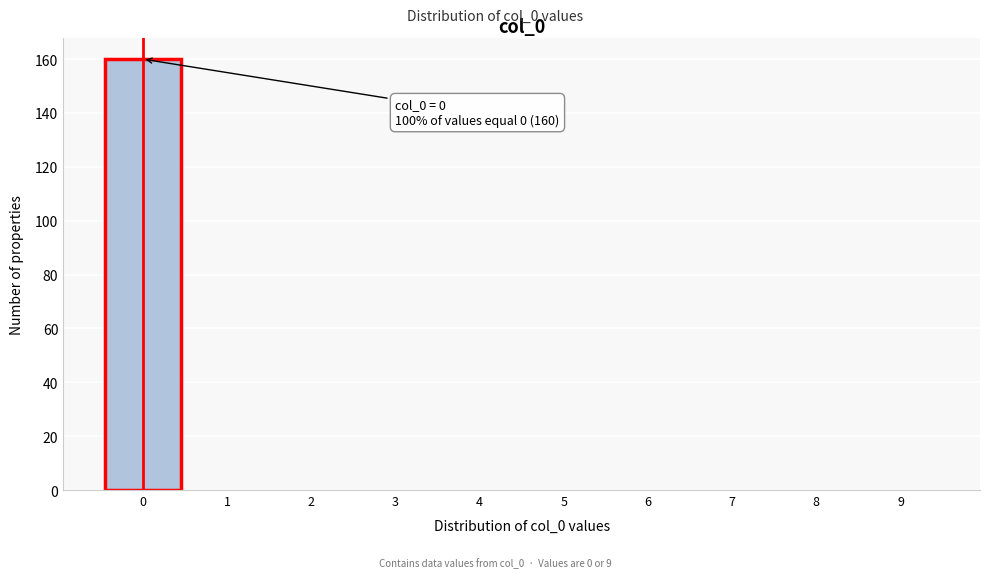

Reading left to right, transcribe all the data shown in this chart.

0=160	1=0	2=0	3=0	4=0	5=0	6=0	7=0	8=0	9=0